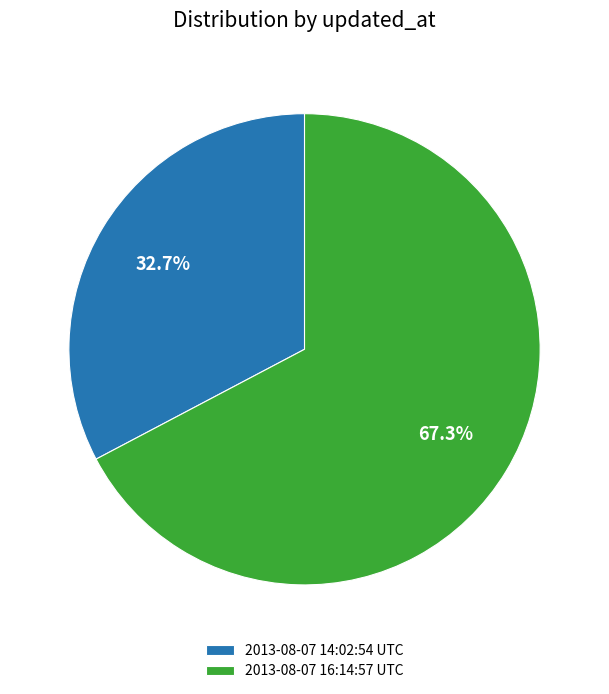

How many segments does this pie chart have?

2